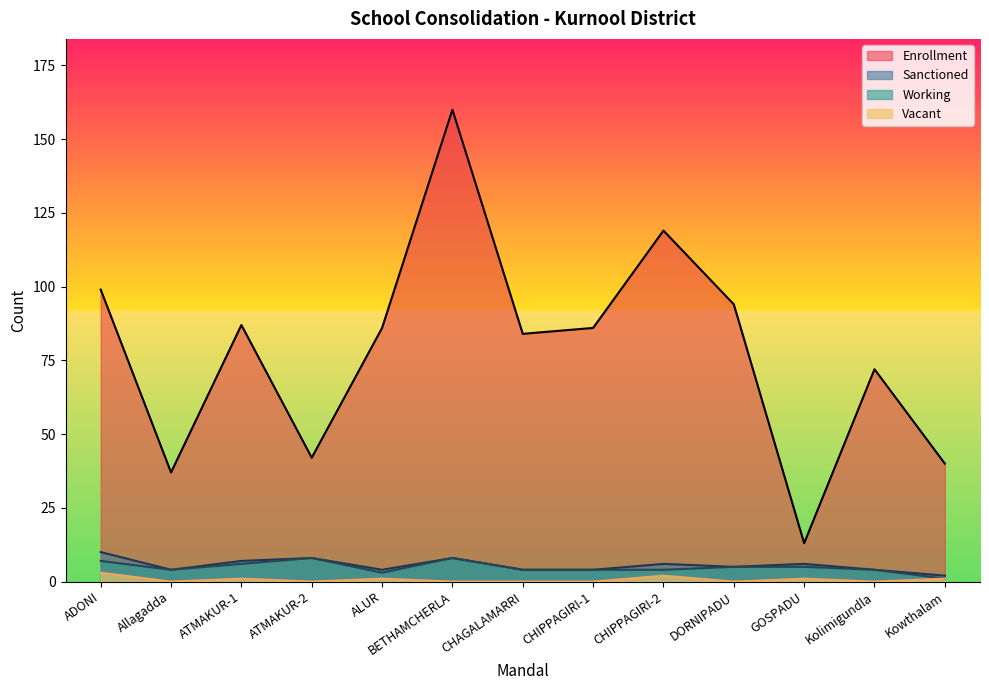

What is the label of the 2nd point from the left?

Allagadda